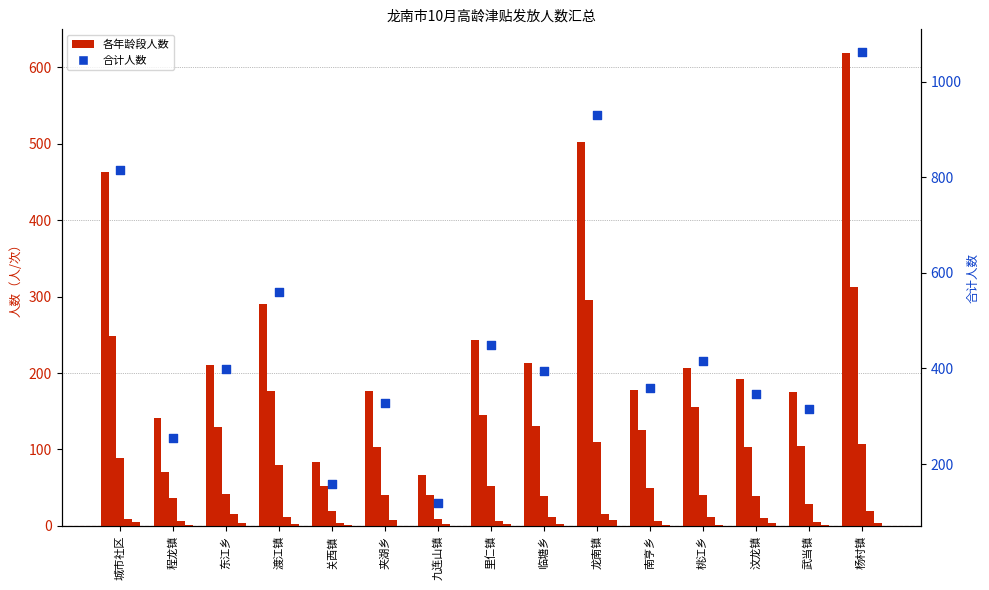

Is the value of 90-94周岁人数 at 里仁镇 greater than the value of 95-99周岁人数 at 武当镇?

Yes